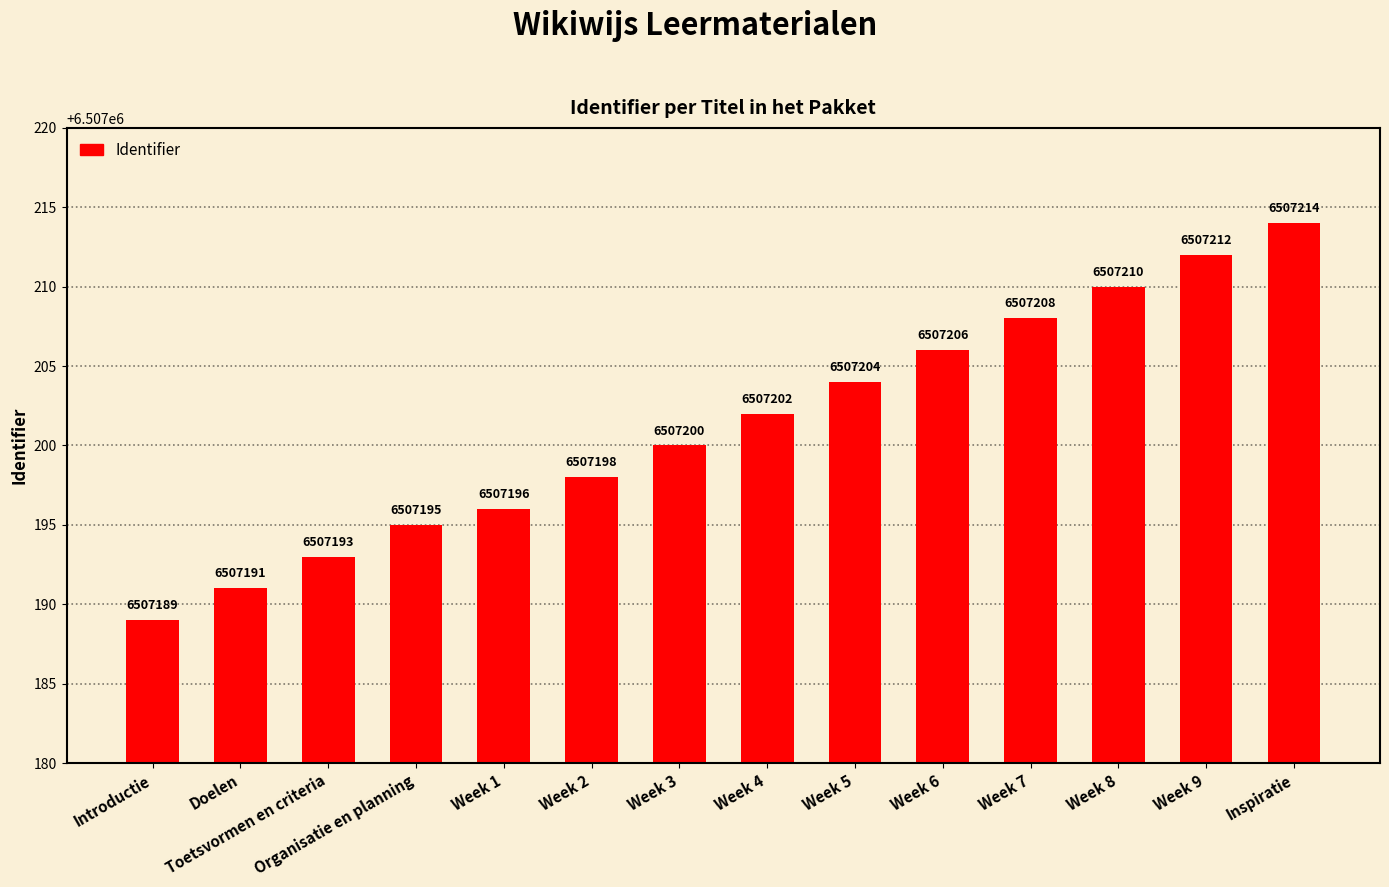

What is the change in value from Week 2 to Week 8?

+12